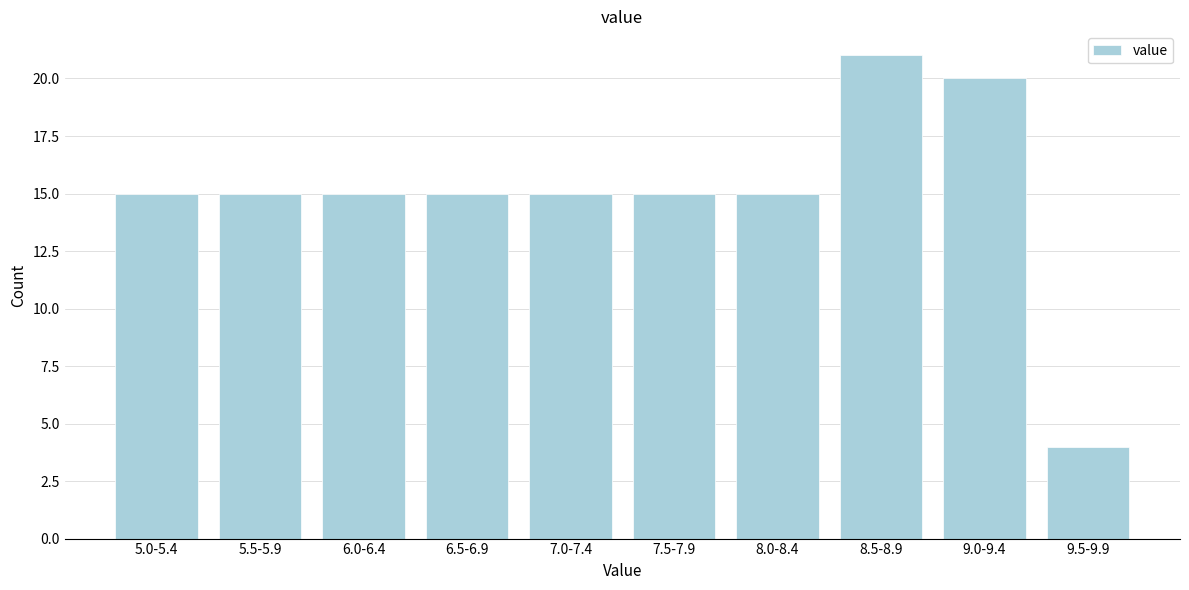

Reading right to left, list all the values displayed in this chart.

4	20	21	15	15	15	15	15	15	15